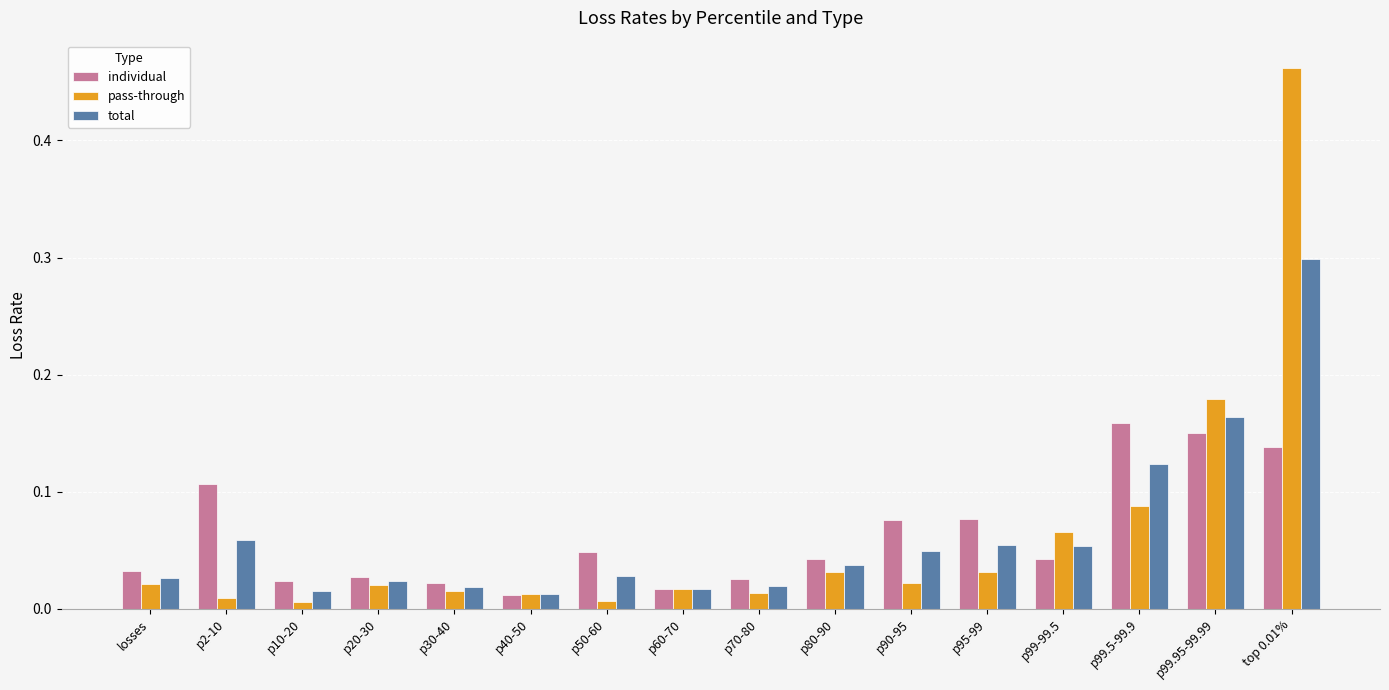

List the series in order of their peak value, lowest first.

individual, total, pass-through